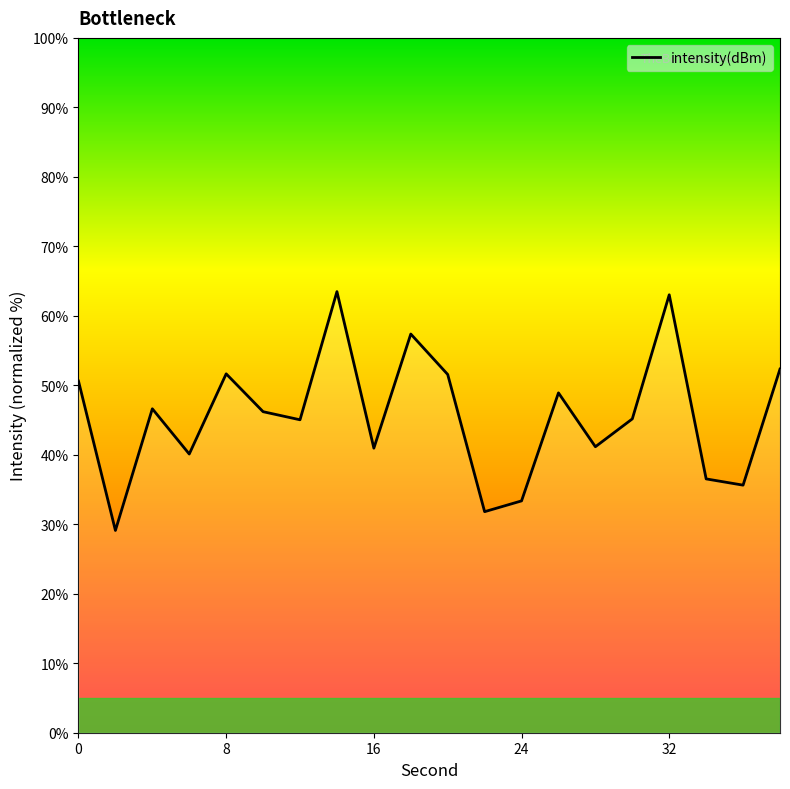

How many lines are shown in the chart?

1